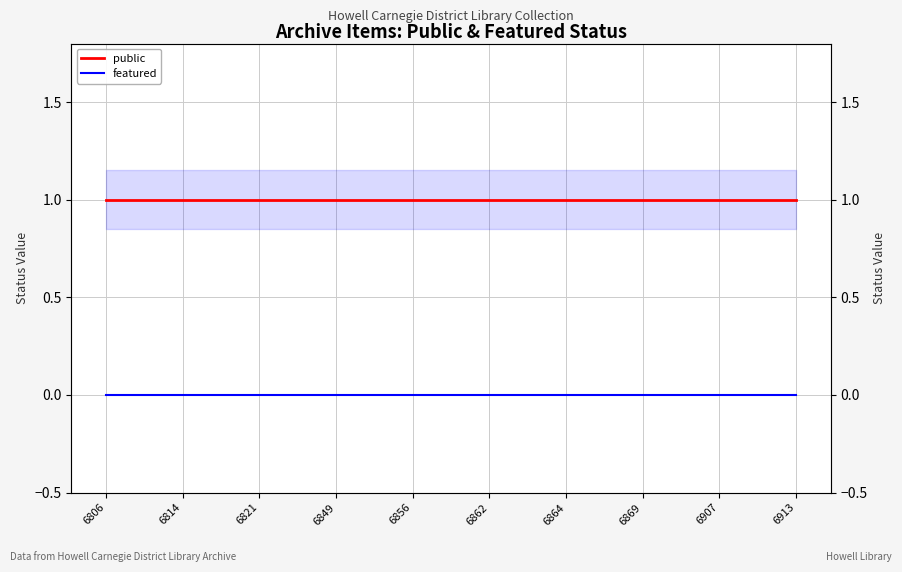

Which category has the highest value in the public series?

6806